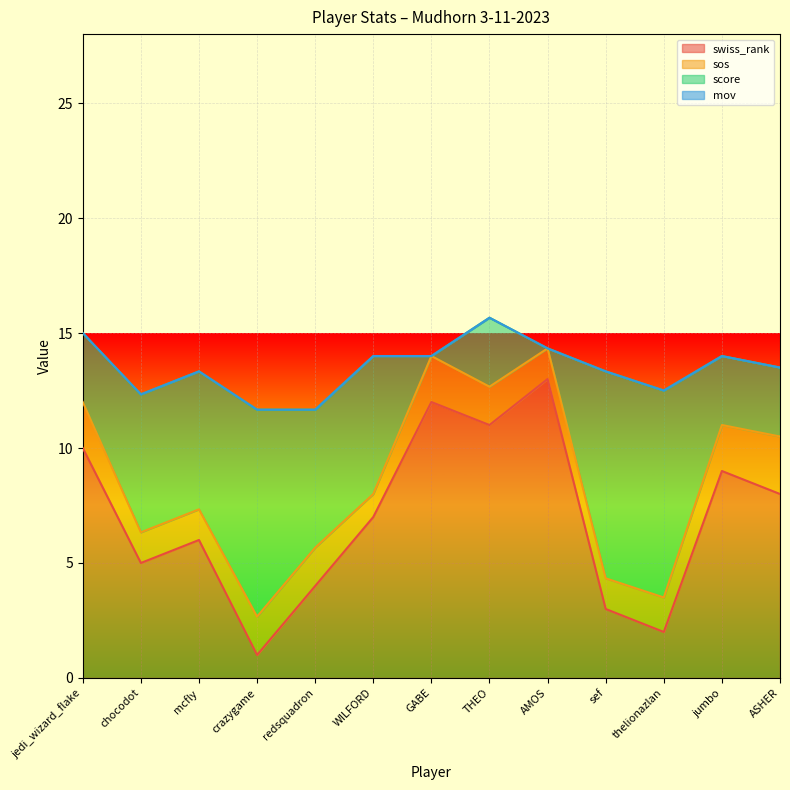

Which series changed the most between jedi_wizard_flake and AMOS?

swiss_rank